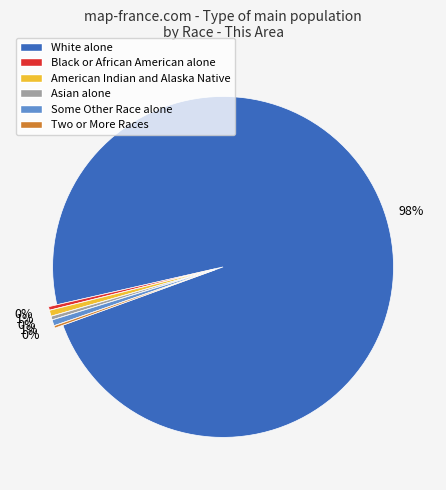

Combined, do White alone and Black or African American alone account for over 50%?

Yes